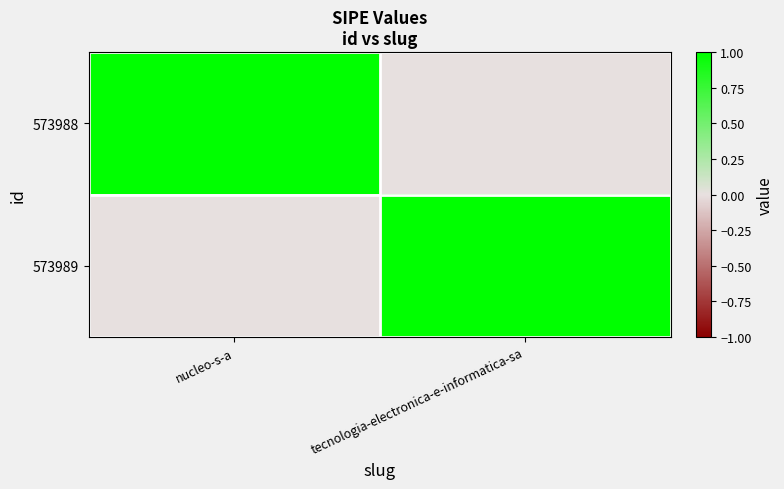

Reading left to right, what are all the values shown in this chart?

573988: nucleo-s-a=1	tecnologia-electronica-e-informatica-sa=0
573989: nucleo-s-a=0	tecnologia-electronica-e-informatica-sa=1